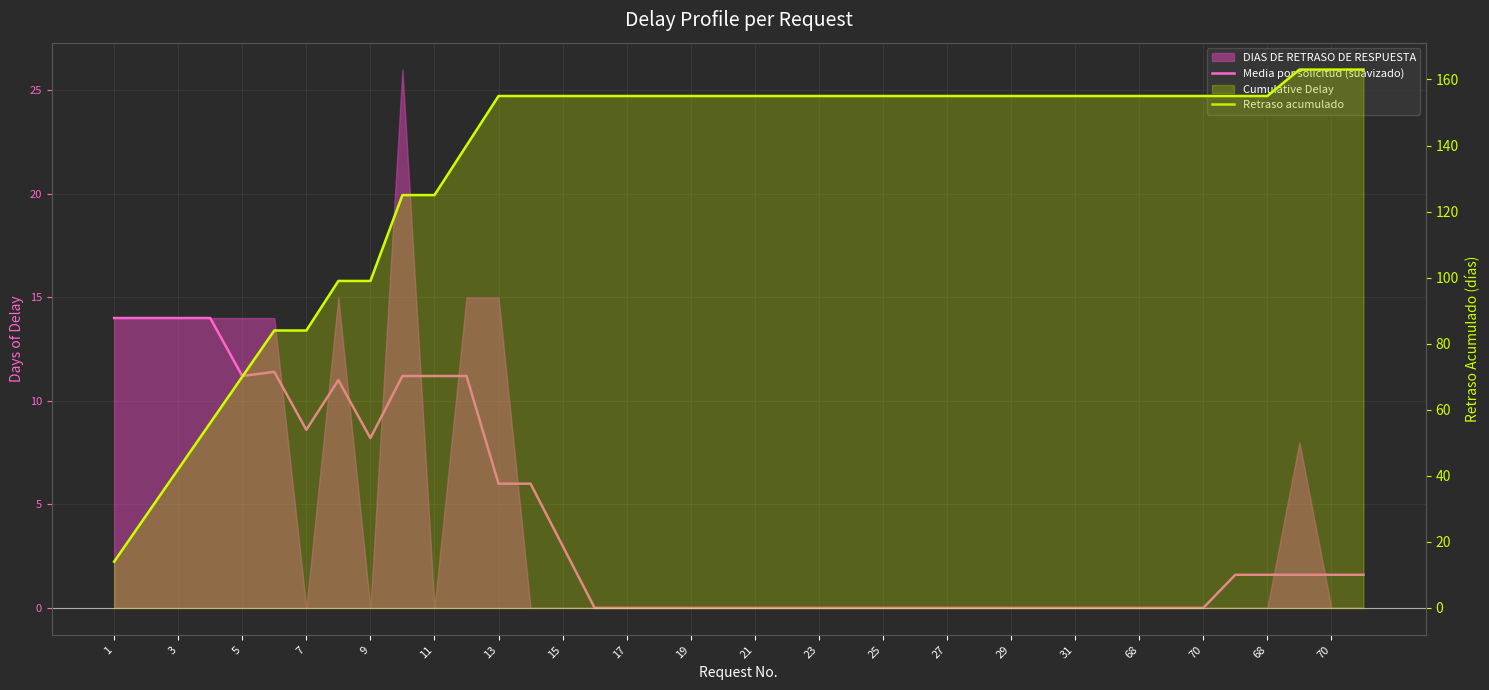

What is the maximum value shown in the chart?

163.0